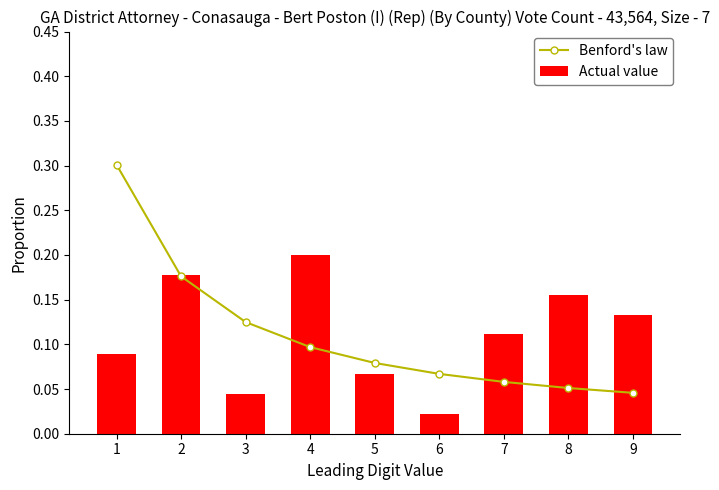

Reading left to right, what are all the values shown in this chart?

Benford's law: 1=0.3	2=0.2	3=0.1	4=0.1	5=0.1	6=0.1	7=0.1	8=0.1	9=0.0
Actual value: 1=0.1	2=0.2	3=0.0	4=0.2	5=0.1	6=0.0	7=0.1	8=0.2	9=0.1